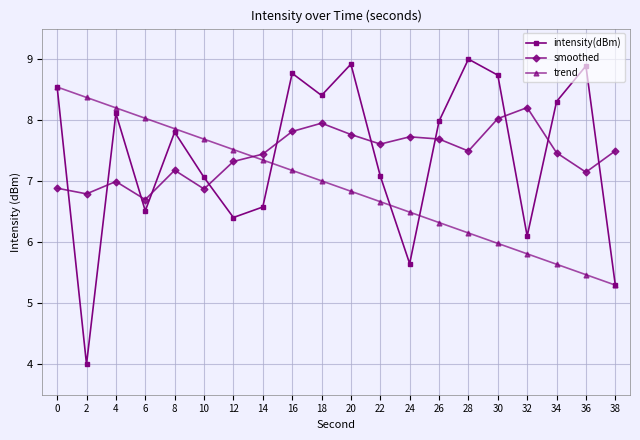

Is the value of trend at 18 greater than the value of smoothed at 2?

Yes